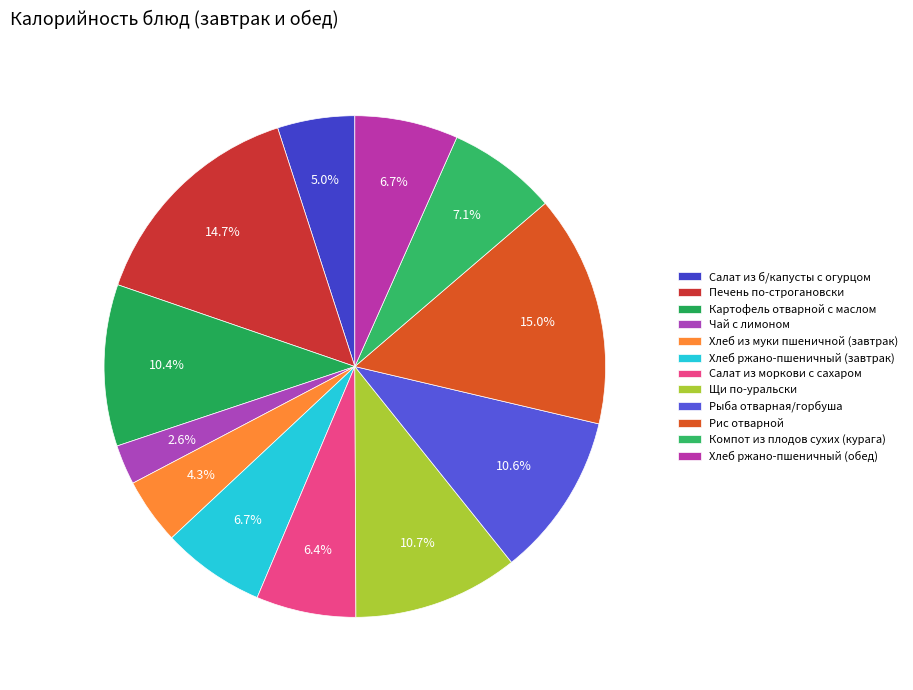

Is there any slice that represents more than half of the pie?

No